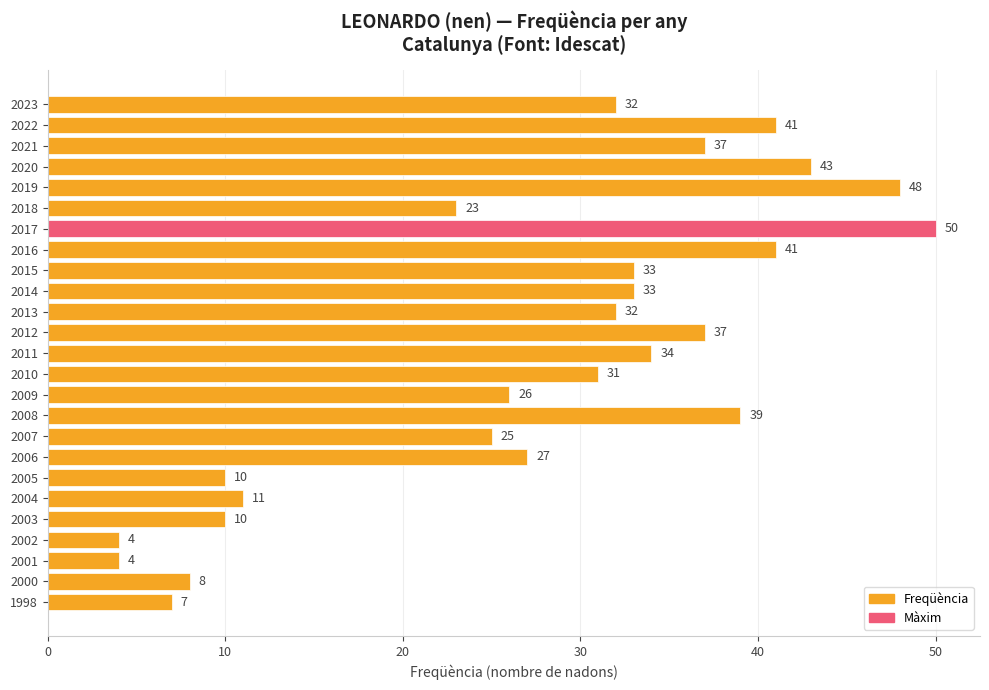

At which label is the value closest to 27?

2006